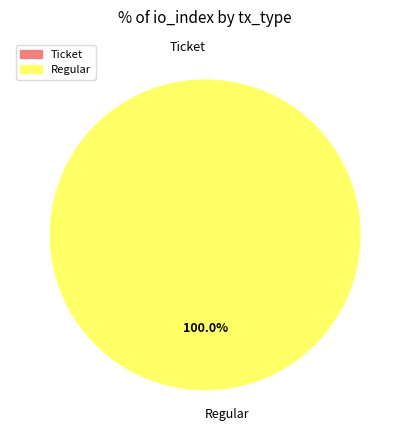

What portion of the pie excludes Ticket?

100.0%